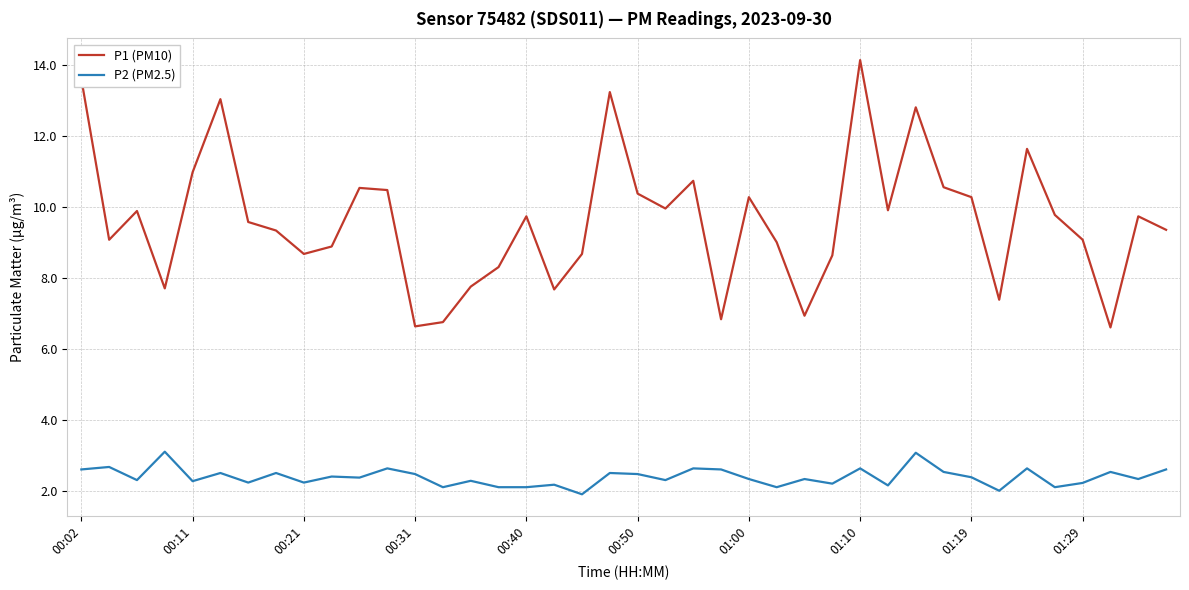

True or false: P1 (PM10) and P2 (PM2.5) intersect in this chart.

False